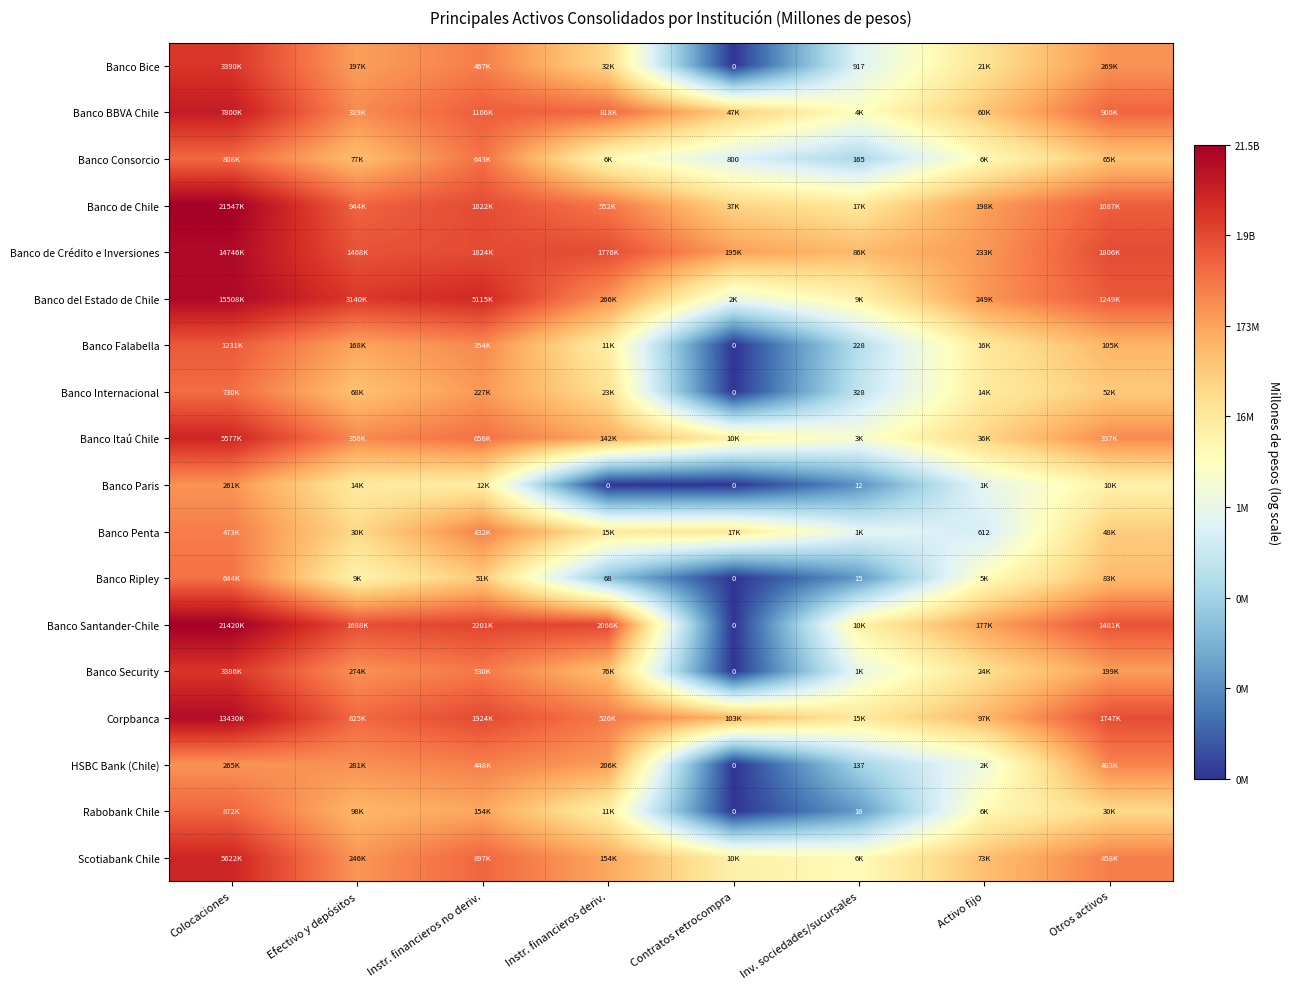

Count the number of data series in this chart.

18